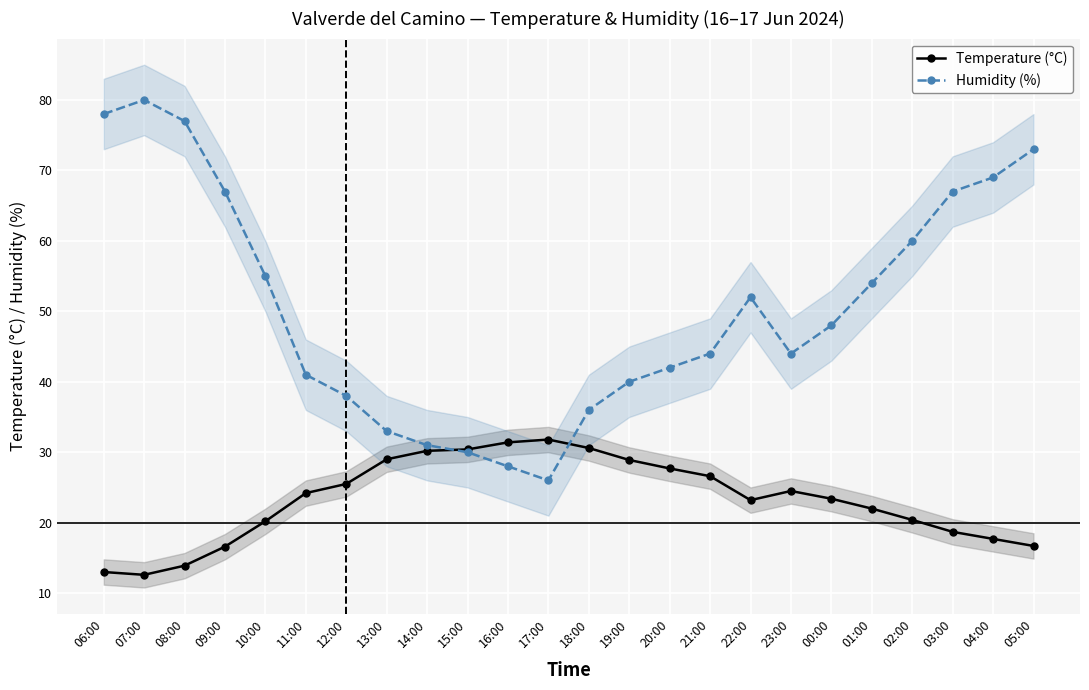

What is the label of the 2nd point from the left?

07:00